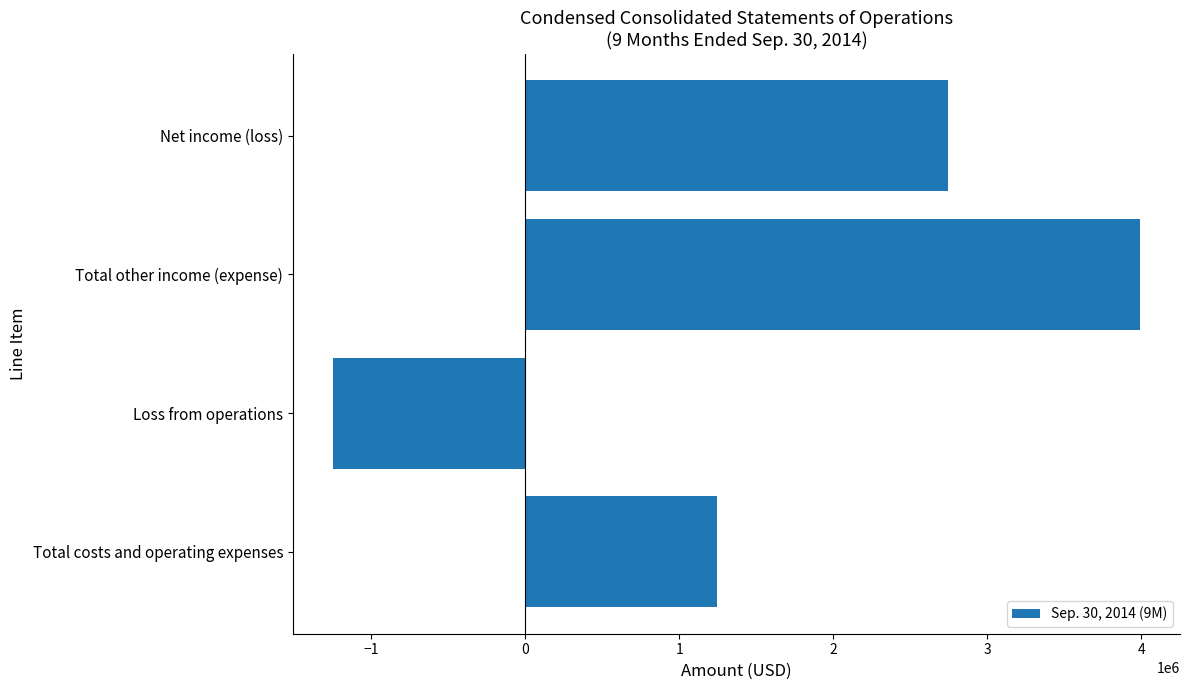

At which category does the chart reach its minimum across all series?

Loss from operations